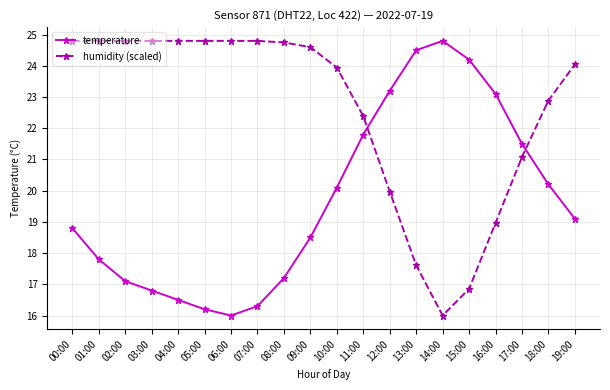

In temperature, how many points are lower than both neighbors (excluding endpoints)?

1